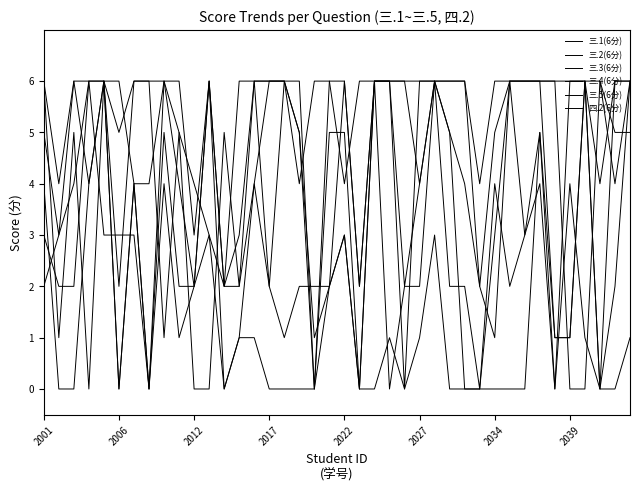

How many lines are shown in the chart?

6